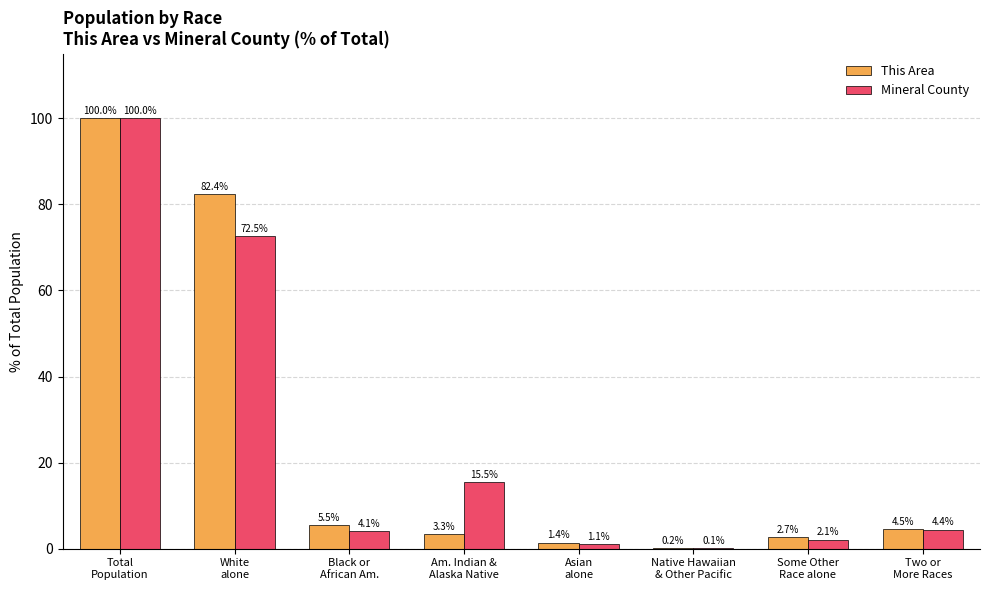

What are all the series names shown in the legend?

This Area, Mineral County